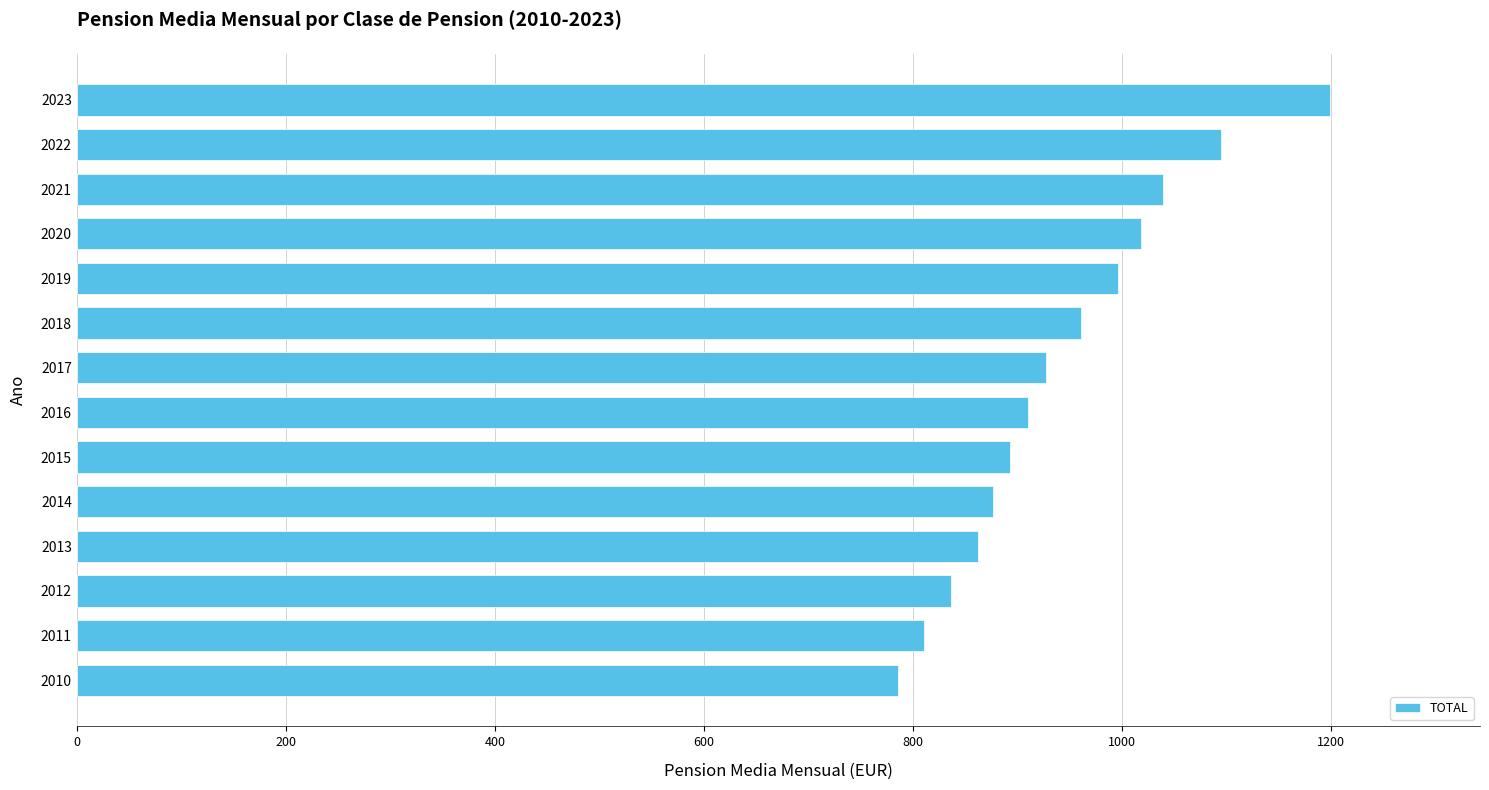

What is the difference between the maximum and minimum values?

412.8